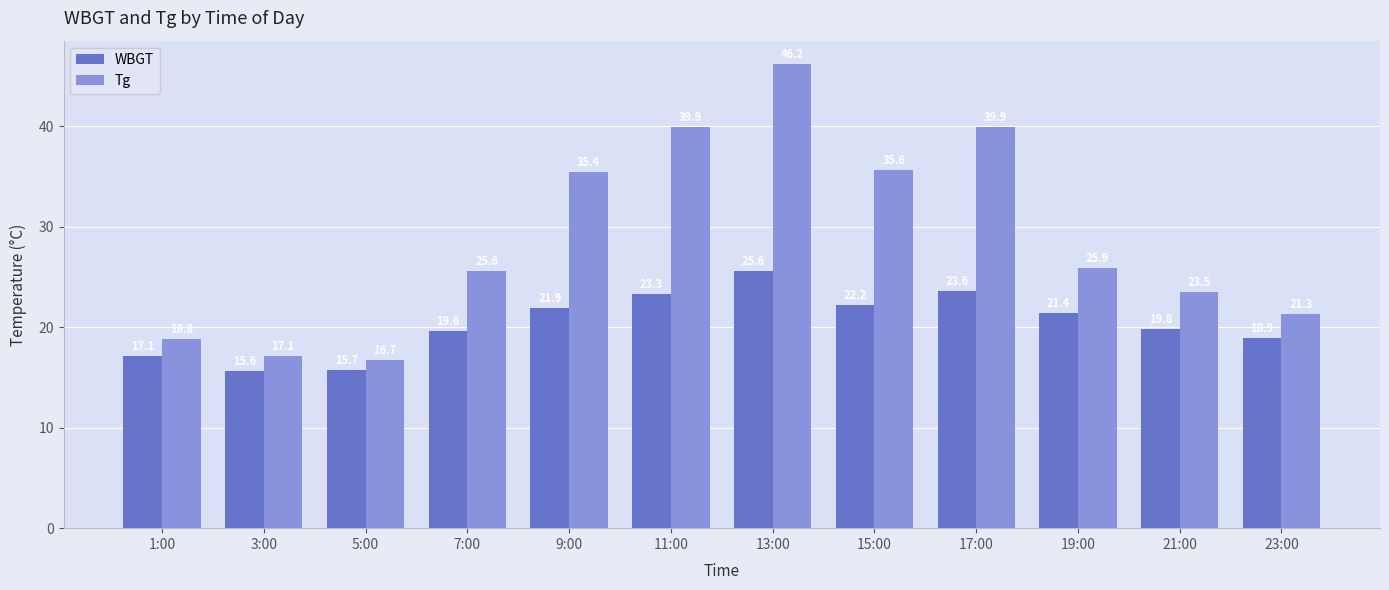

At 7:00, list the series in order from smallest to largest.

WBGT, Tg